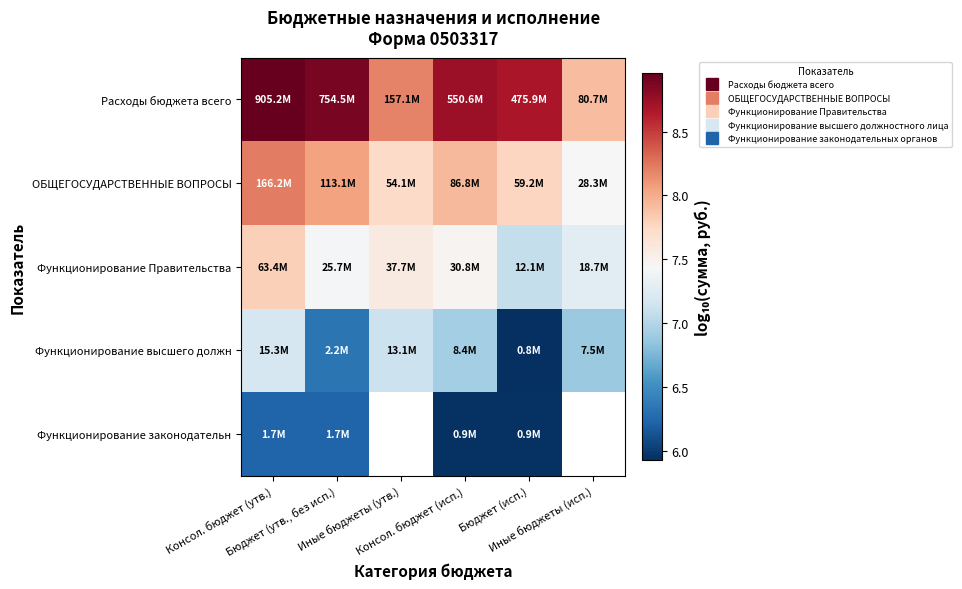

The value of Функционирование Правительства at Иные бюджеты (исп.) is 7.3. True or false?

True